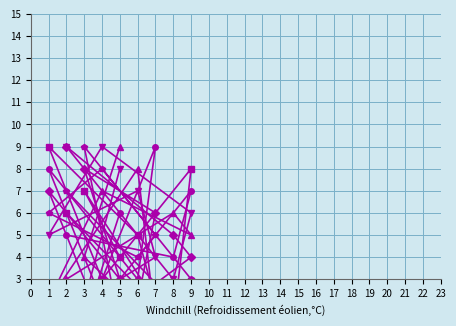

True or false: col_6 and col_3 intersect in this chart.

True